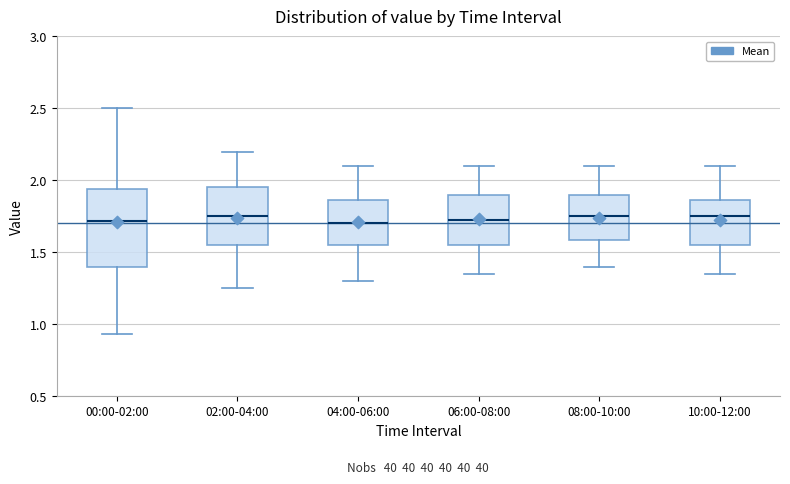

Which box is the tallest, from its lower edge to its upper edge?

00:00-02:00